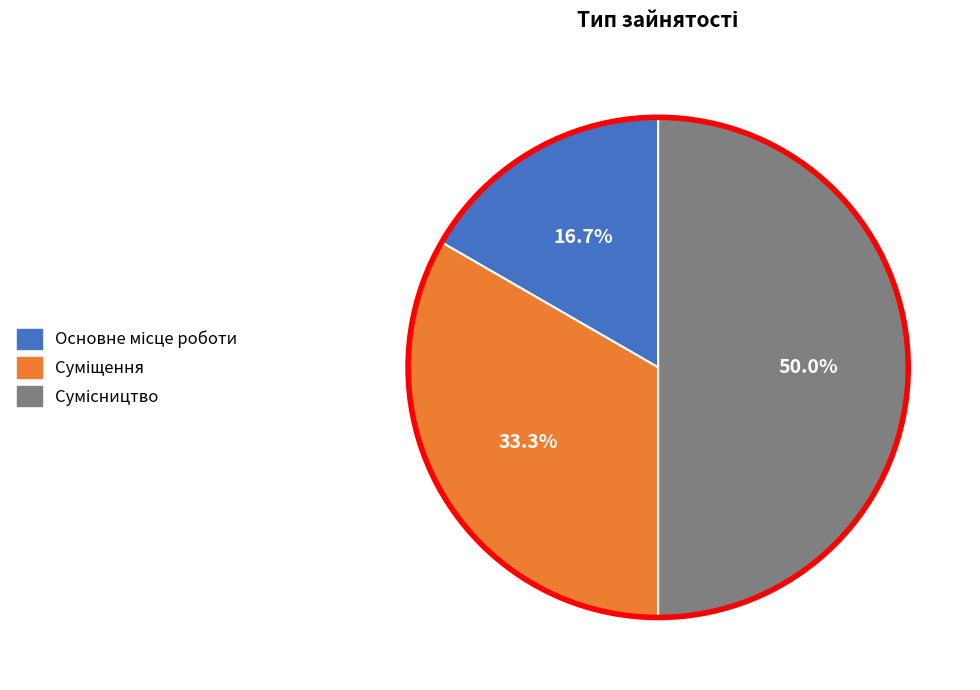

What percentage do Суміщення and Основне місце роботи together represent?

50.0%